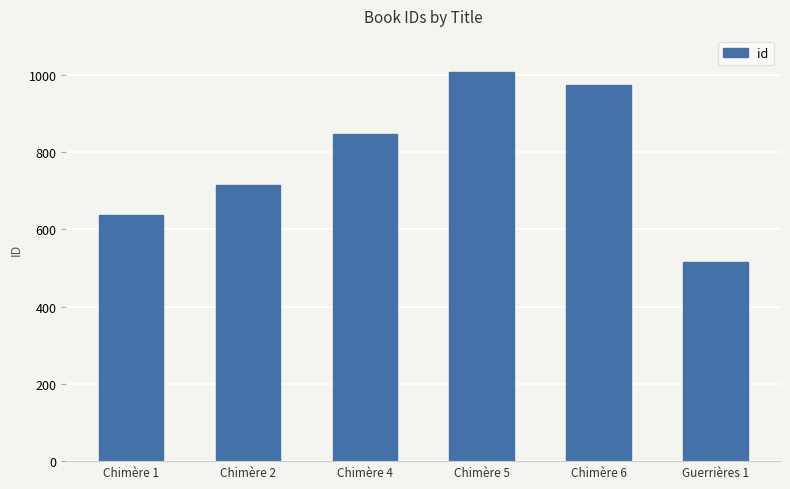

What is the minimum value shown in the chart?

516